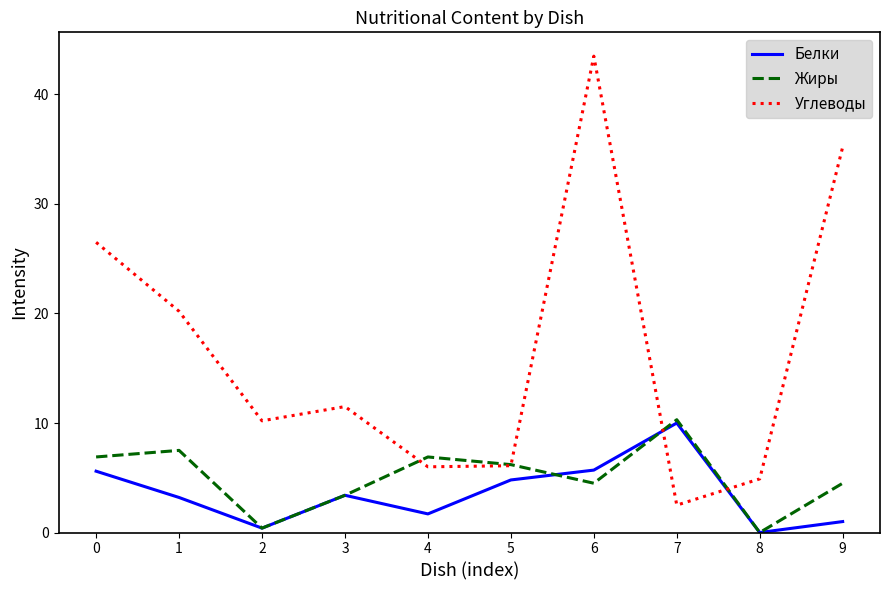

What is the maximum value shown in the chart?

43.5